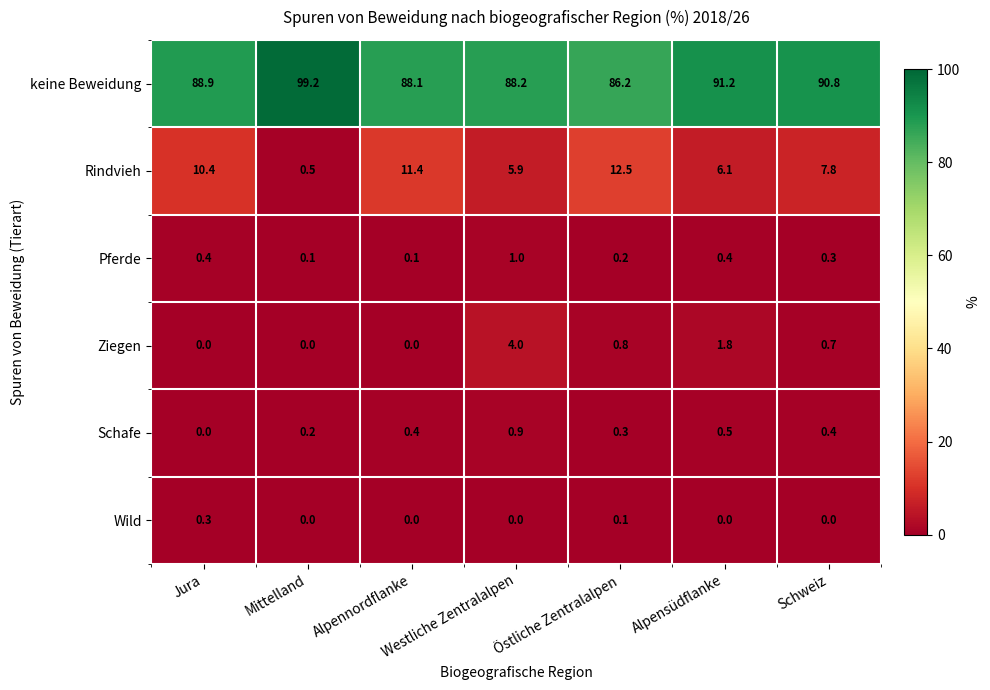

The Wild series shows 0.2 at Alpensüdflanke. True or false?

False